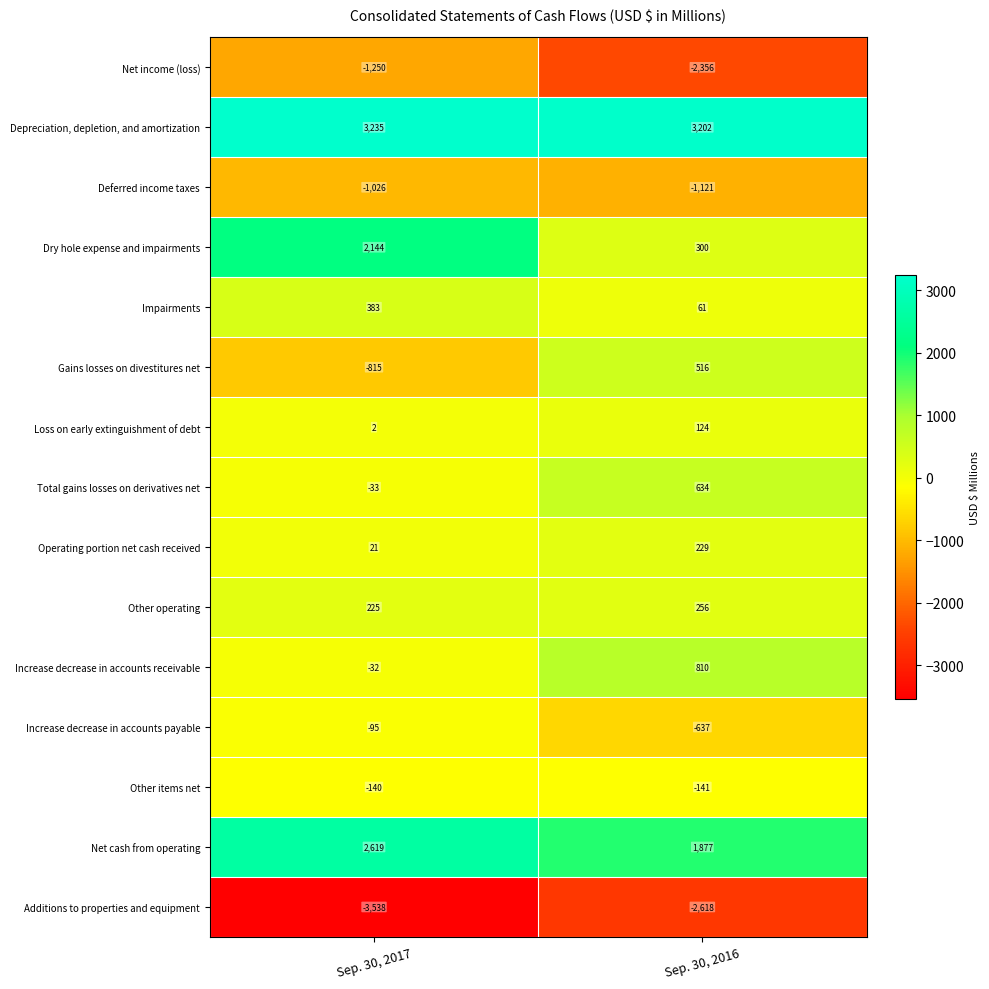

Reading left to right, extract all data points from this chart.

Net income (loss): -1250	-2356
Depreciation, depletion, and amortization: 3235	3202
Deferred income taxes: -1026	-1121
Dry hole expense and impairments: 2144	300
Impairments: 383	61
Gains losses on divestitures net: -815	516
Loss on early extinguishment of debt: 2	124
Total gains losses on derivatives net: -33	634
Operating portion net cash received: 21	229
Other operating: 225	256
Increase decrease in accounts receivable: -32	810
Increase decrease in accounts payable: -95	-637
Other items net: -140	-141
Net cash from operating: 2619	1877
Additions to properties and equipment: -3538	-2618